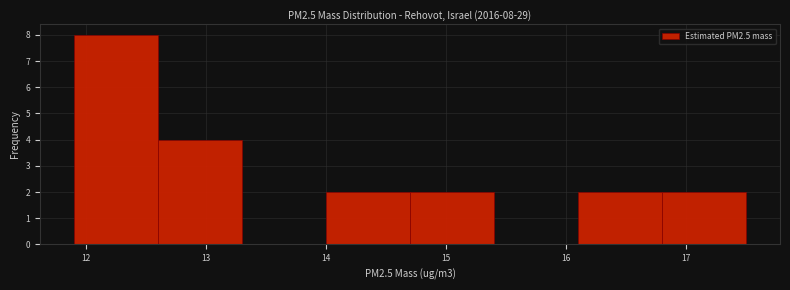

Over which range of the x-axis is the bar tallest?

11.9 to 12.6